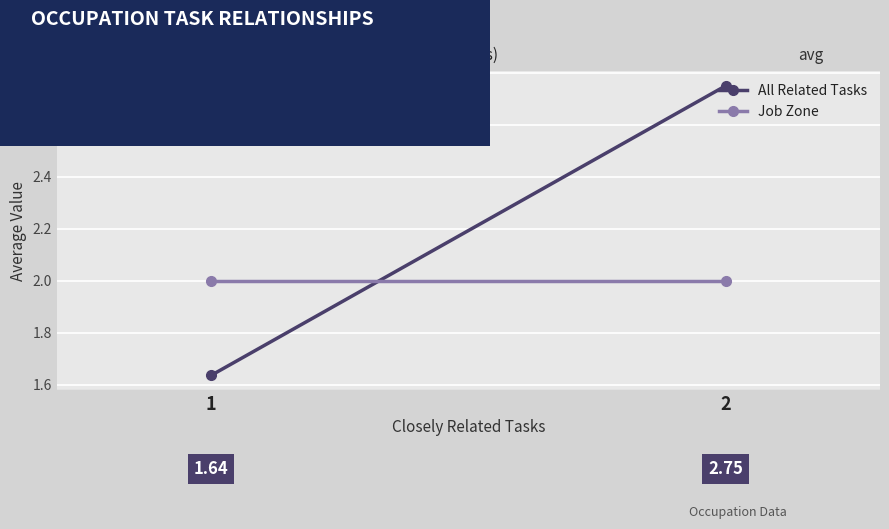

Is it true that Job Zone equals 0.8 at 2?

False